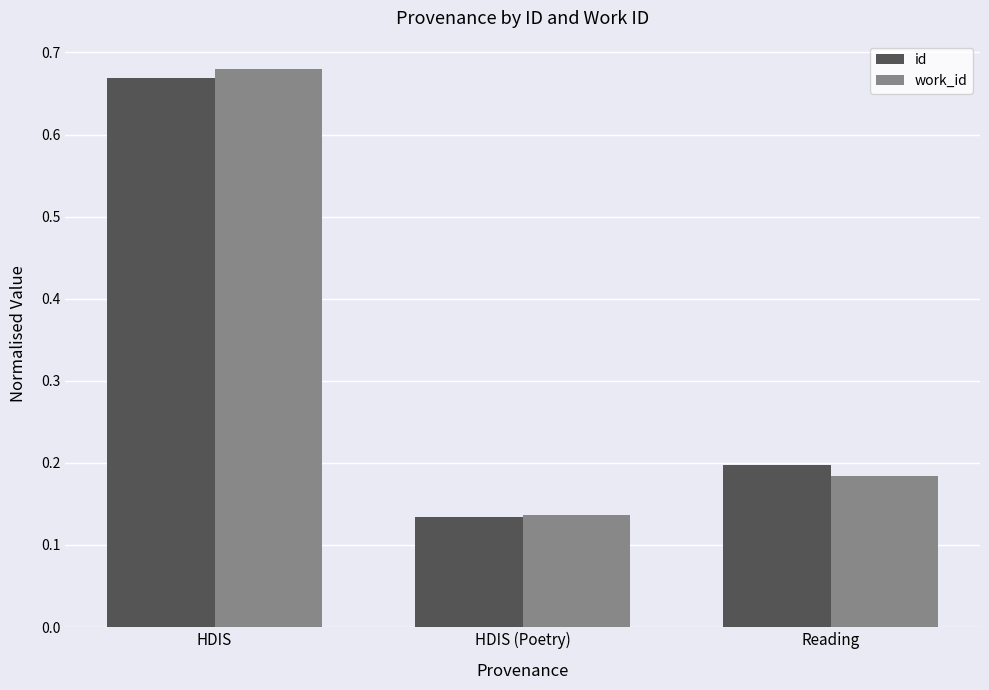

Which category has the highest value in the work_id series?

HDIS